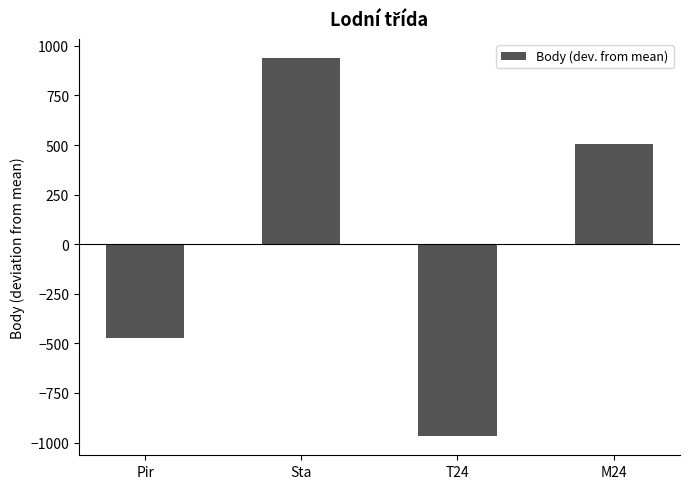

Between Sta and T24, which is larger?

Sta